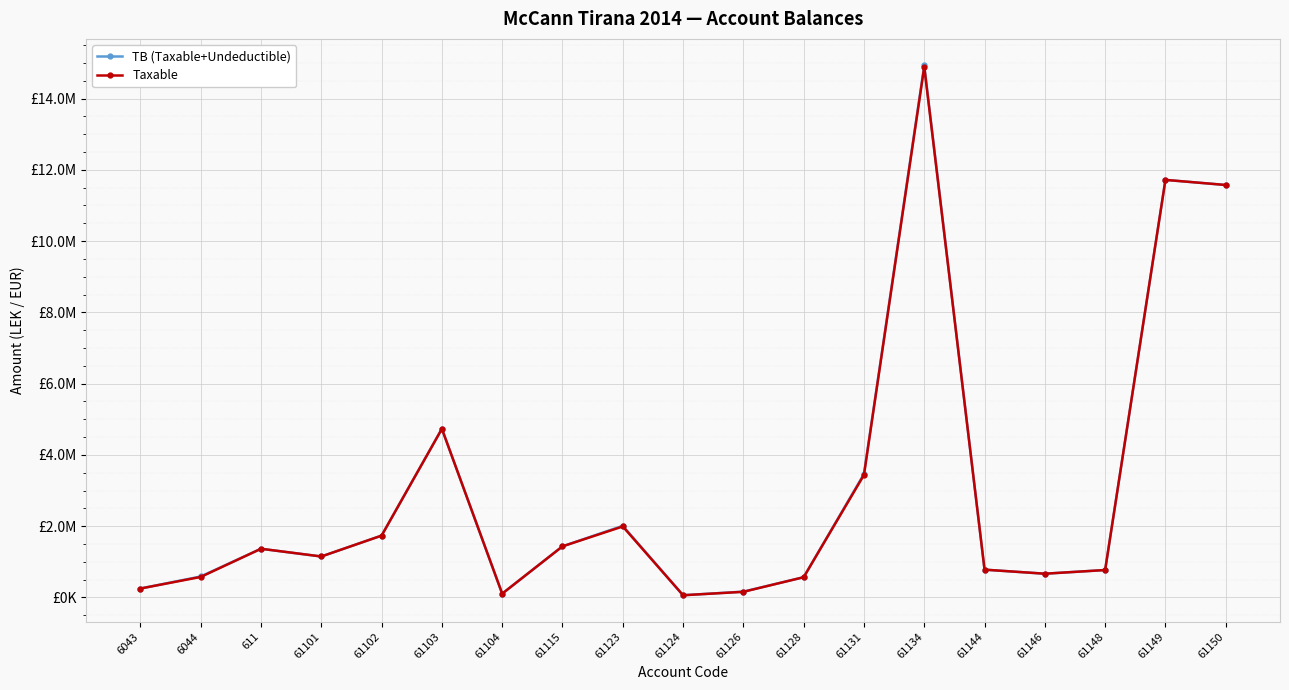

Rank the series by their maximum value, from highest to lowest.

TB (Taxable+Undeductible), Taxable